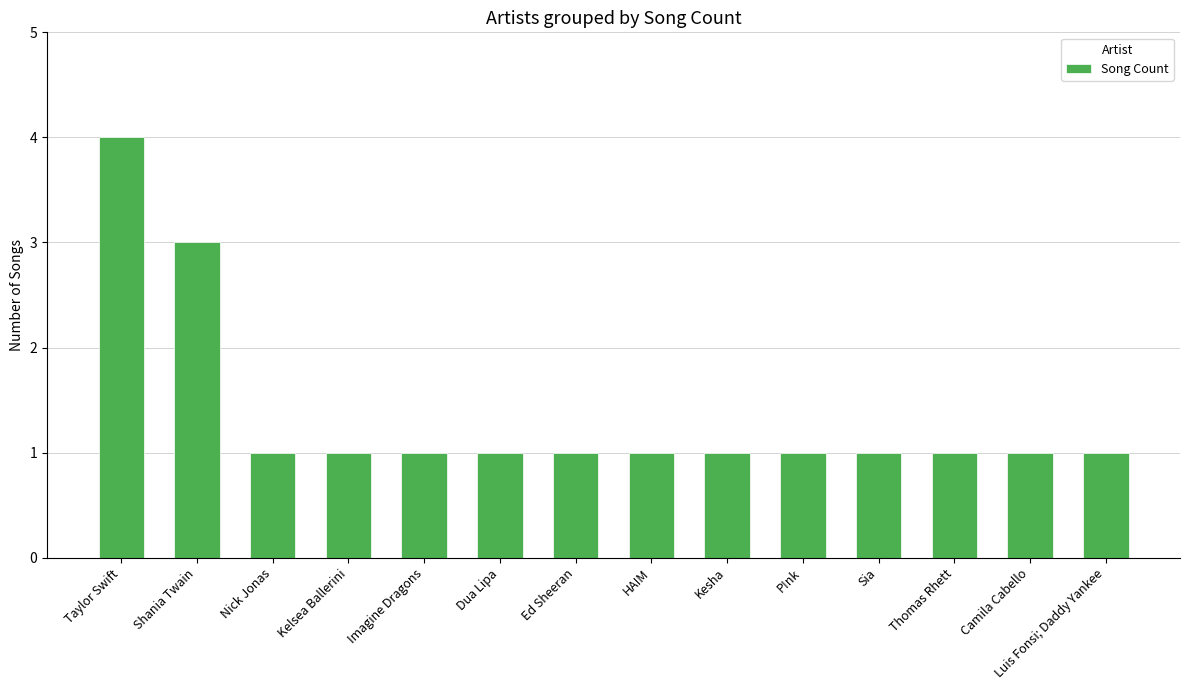

Count the values in the range 1 to 2.

12